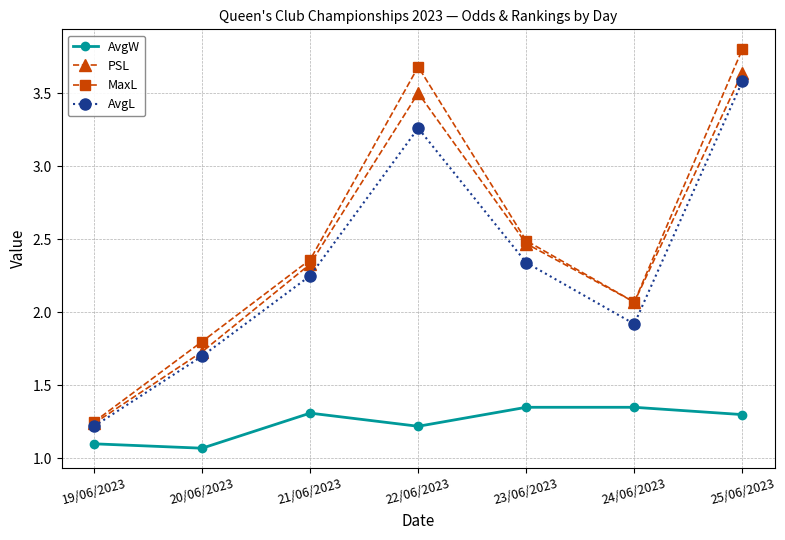

True or false: PSL and AvgW intersect in this chart.

False